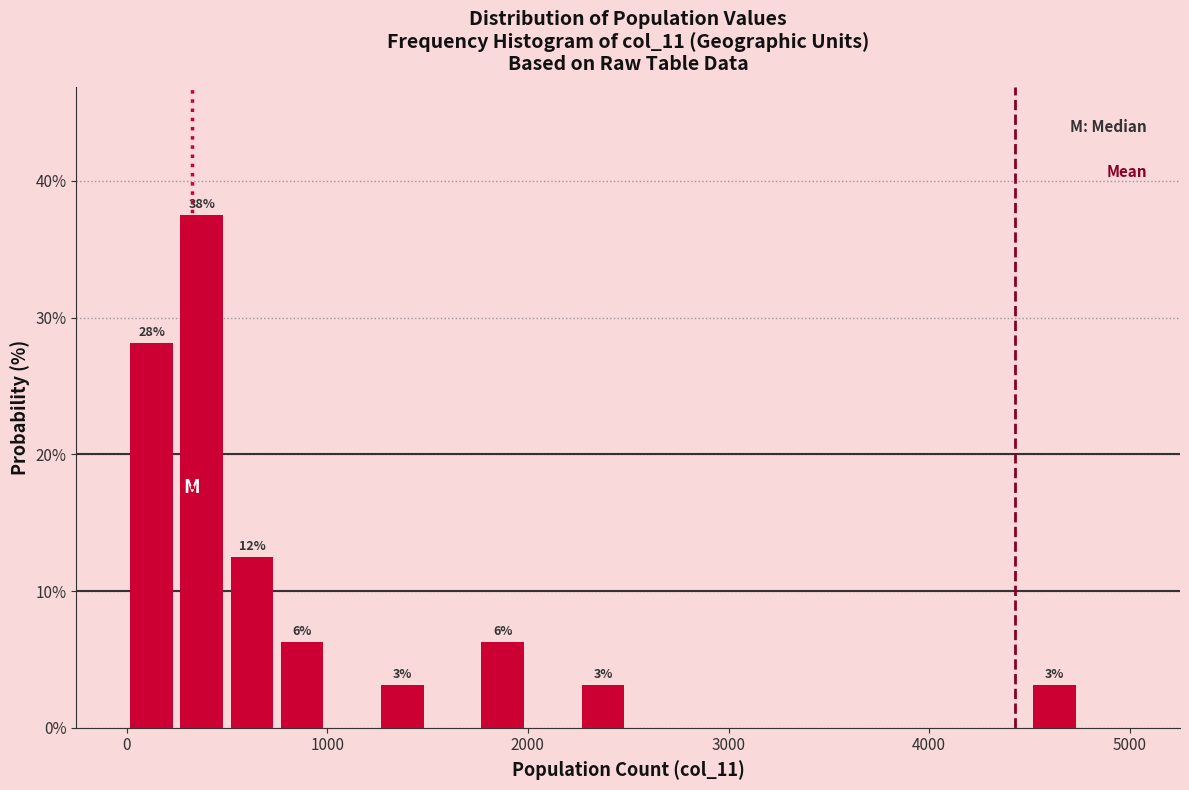

Around what value on the x-axis is the tallest bar? Give the approximate position of its centre, as read against the axis.

400